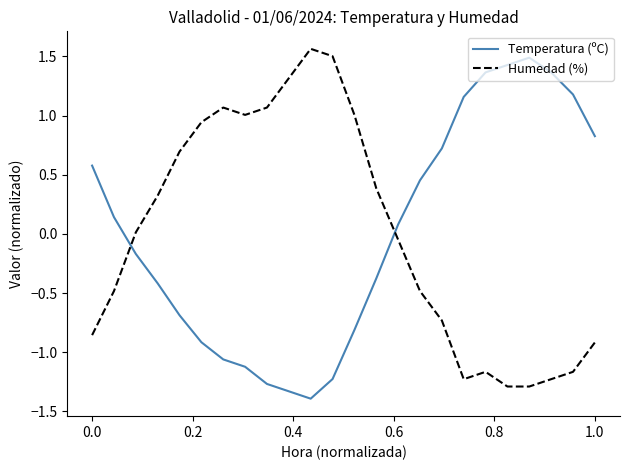

True or false: Temperatura (ºC) and Humedad (%) cross at least once.

True